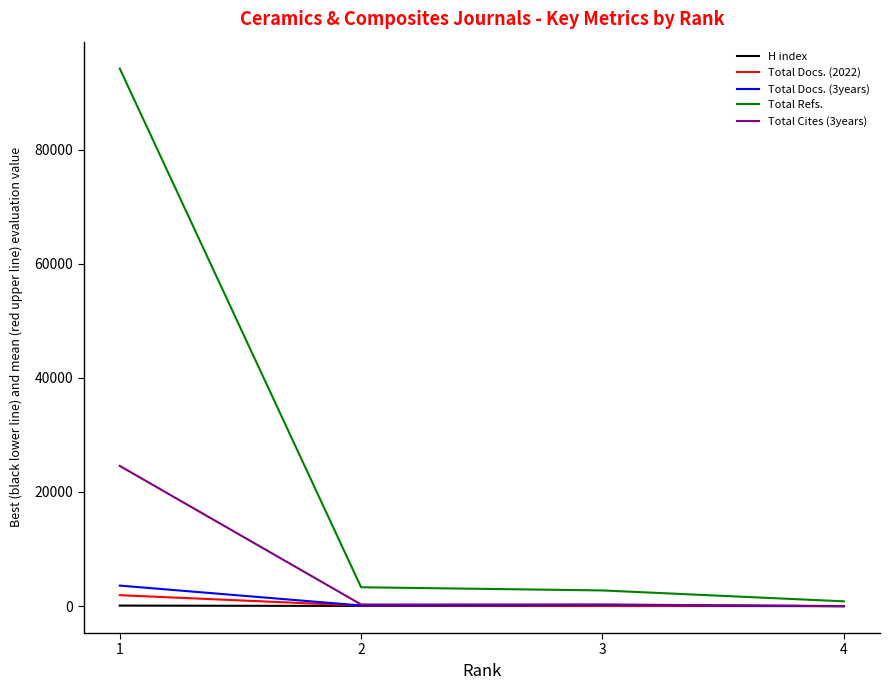

Which series has the largest range (max minus min)?

Total Refs.